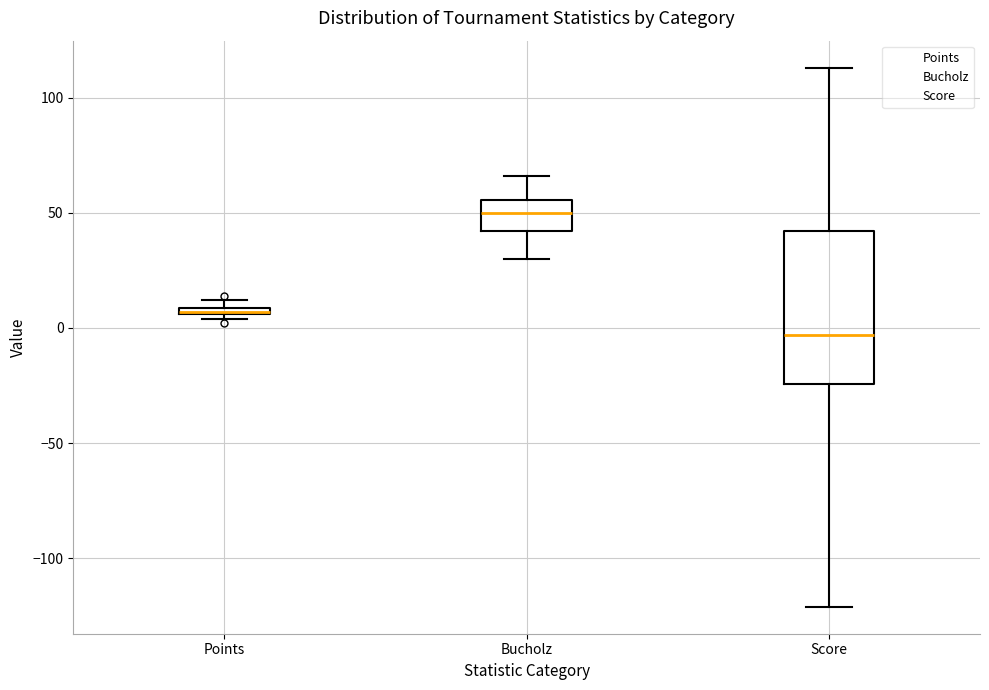

Comparing the boxes themselves (not the whiskers), which one is the tallest?

Score